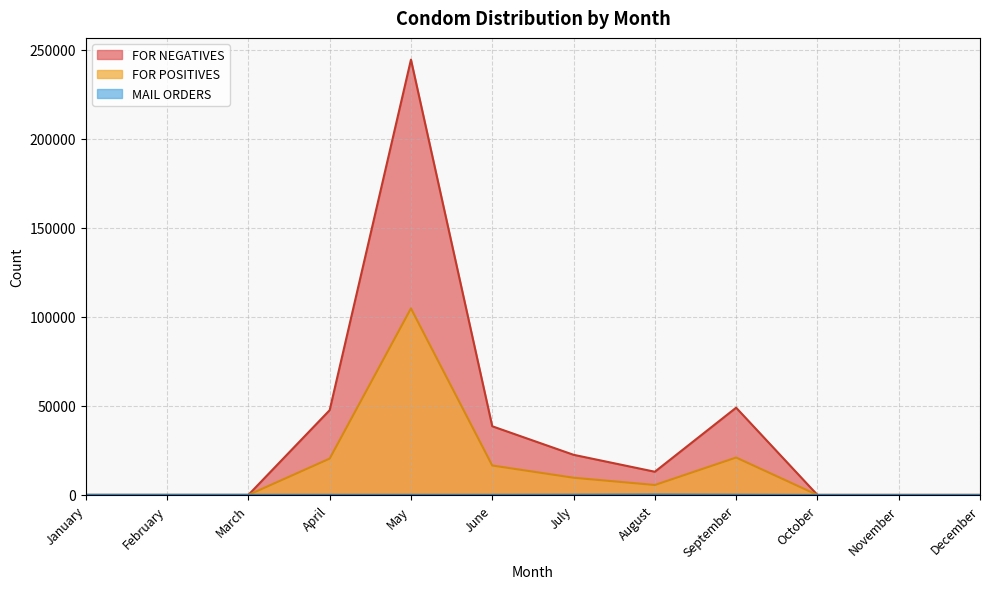

Between March and December, which series saw the biggest shift?

MAIL ORDERS